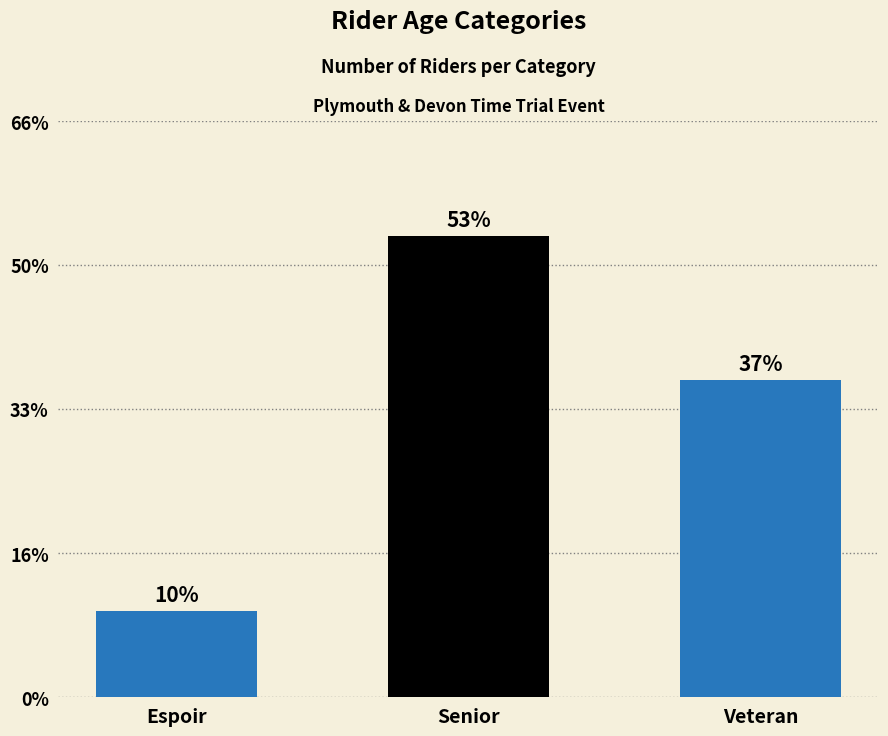

Between Senior and Espoir, which is larger?

Senior